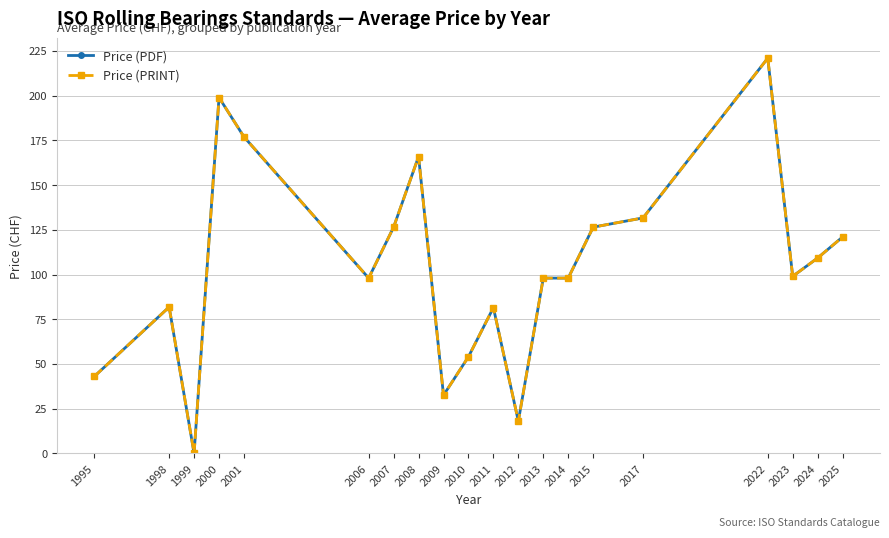

At which label does Price (PRINT) reach its minimum?

1999